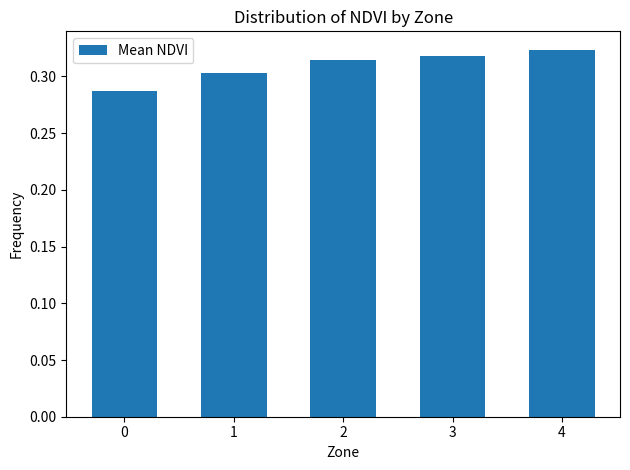

True or false: the data shows 0.3 at 2.

True